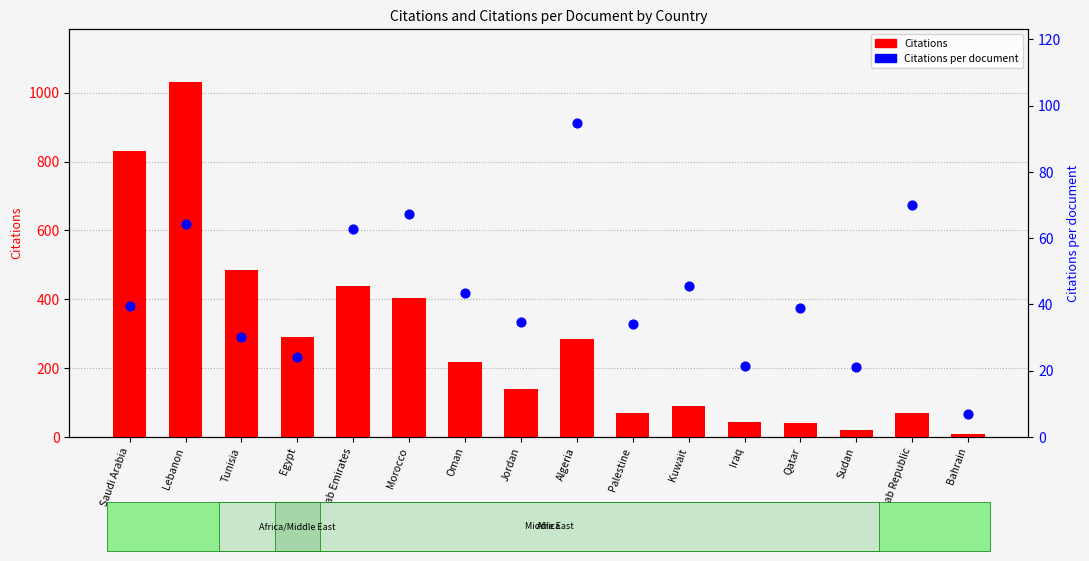

What are all the series names shown in the legend?

Citations, Citations per document